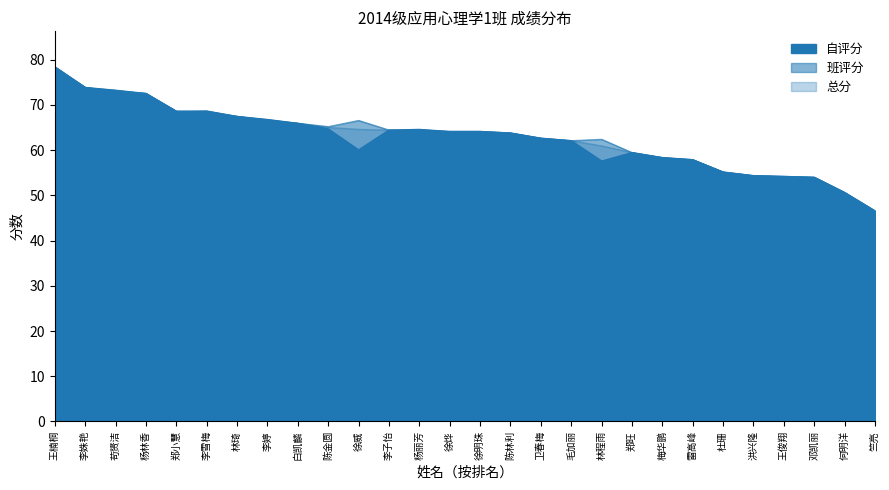

What position from the left is 梅华鹏?

21